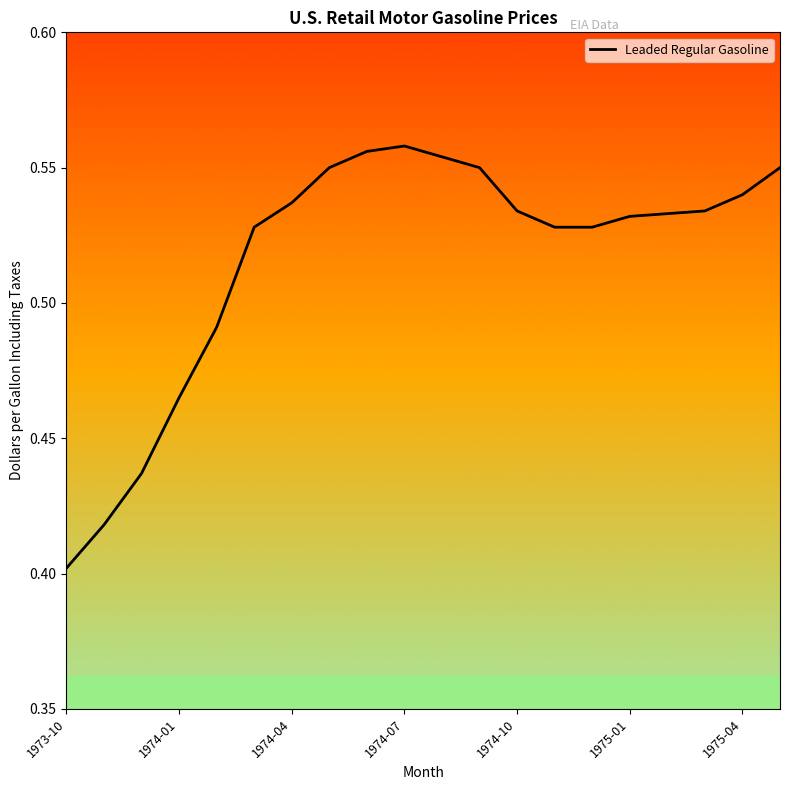

At which label is the value closest to 0?

1973-10